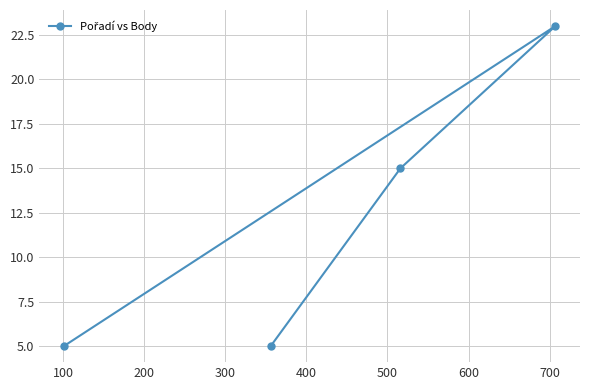

Reading left to right, extract all data points from this chart.

5	5	15	23